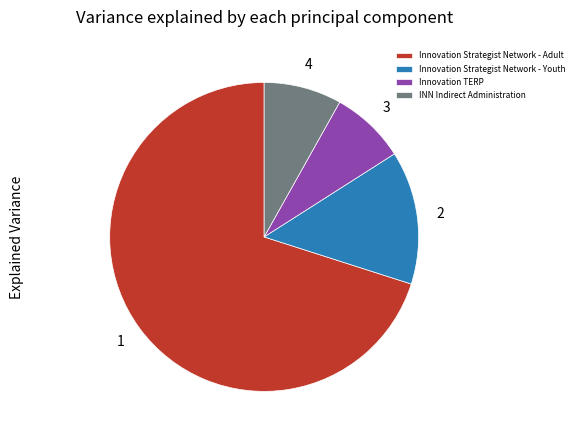

How many slices are in this pie chart?

4